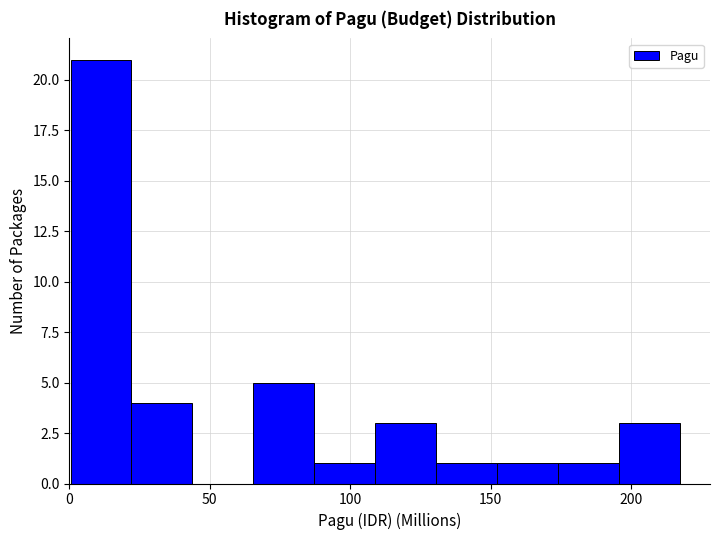

Which range on the x-axis has the tallest bar?

0 to 20